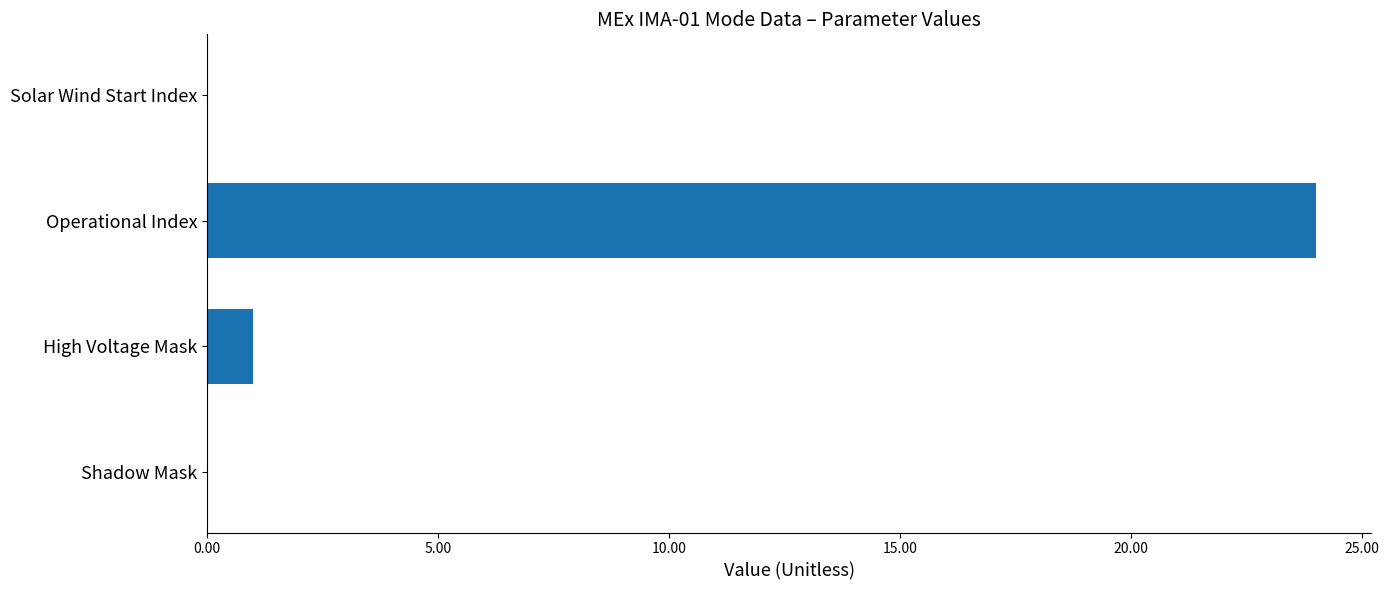

What value does the data have at Operational Index, to the nearest 5?

25